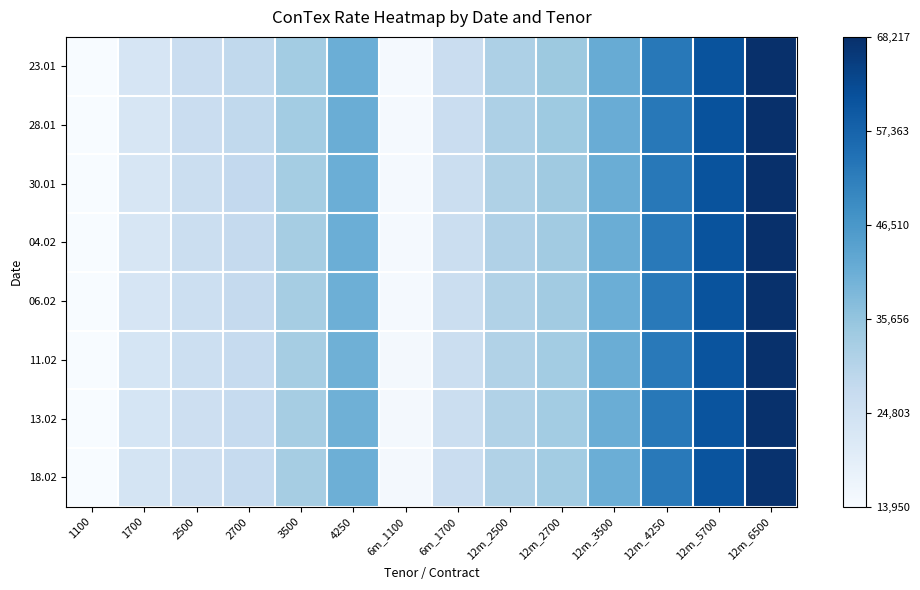

Reading right to left, what are all the values shown in this chart?

23.01: 12m_6500=1.0	12m_5700=0.9	12m_4250=0.7	12m_3500=0.5	12m_2700=0.4	12m_2500=0.3	6m_1700=0.2	6m_1100=0.0	4250=0.5	3500=0.4	2700=0.3	2500=0.2	1700=0.2	1100=0.0
28.01: 12m_6500=1.0	12m_5700=0.9	12m_4250=0.7	12m_3500=0.5	12m_2700=0.4	12m_2500=0.3	6m_1700=0.2	6m_1100=0.0	4250=0.5	3500=0.4	2700=0.3	2500=0.2	1700=0.2	1100=0.0
30.01: 12m_6500=1.0	12m_5700=0.9	12m_4250=0.7	12m_3500=0.5	12m_2700=0.4	12m_2500=0.3	6m_1700=0.2	6m_1100=0.0	4250=0.5	3500=0.4	2700=0.3	2500=0.2	1700=0.2	1100=0.0
04.02: 12m_6500=1.0	12m_5700=0.9	12m_4250=0.7	12m_3500=0.5	12m_2700=0.4	12m_2500=0.3	6m_1700=0.2	6m_1100=0.0	4250=0.5	3500=0.4	2700=0.3	2500=0.2	1700=0.2	1100=0.0
06.02: 12m_6500=1.0	12m_5700=0.9	12m_4250=0.7	12m_3500=0.5	12m_2700=0.4	12m_2500=0.3	6m_1700=0.2	6m_1100=0.0	4250=0.5	3500=0.3	2700=0.3	2500=0.2	1700=0.2	1100=0.0
11.02: 12m_6500=1.0	12m_5700=0.9	12m_4250=0.7	12m_3500=0.5	12m_2700=0.4	12m_2500=0.3	6m_1700=0.2	6m_1100=0.0	4250=0.5	3500=0.4	2700=0.2	2500=0.2	1700=0.2	1100=0.0
13.02: 12m_6500=1.0	12m_5700=0.9	12m_4250=0.7	12m_3500=0.5	12m_2700=0.4	12m_2500=0.3	6m_1700=0.2	6m_1100=0.0	4250=0.5	3500=0.4	2700=0.2	2500=0.2	1700=0.2	1100=0.0
18.02: 12m_6500=1.0	12m_5700=0.9	12m_4250=0.7	12m_3500=0.5	12m_2700=0.4	12m_2500=0.3	6m_1700=0.2	6m_1100=0.0	4250=0.5	3500=0.3	2700=0.2	2500=0.2	1700=0.2	1100=0.0